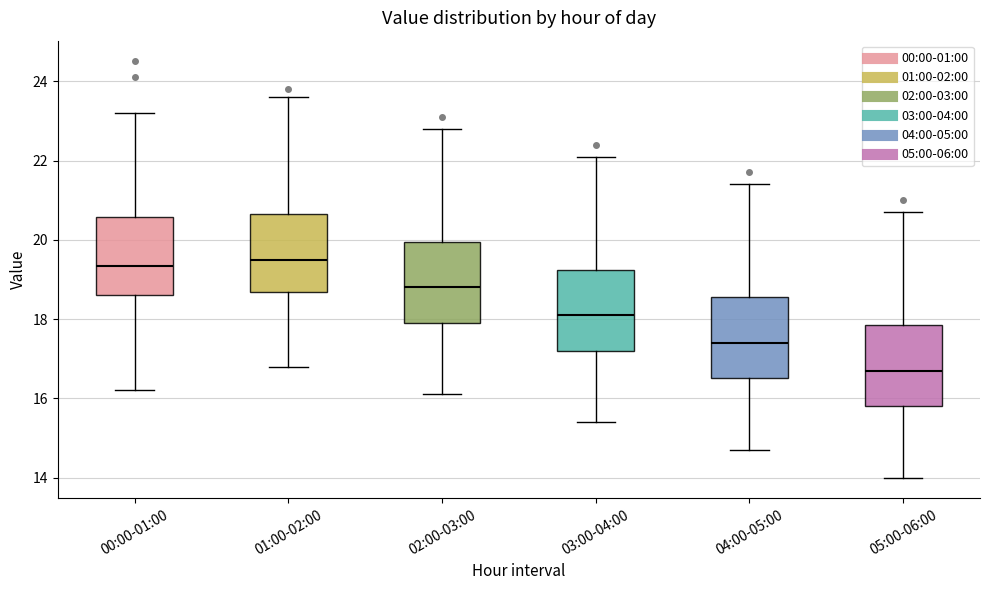

Where is the lower edge of the box for 03:00-04:00 on the y-axis? The values are not printed on the chart, so give them approximately, as read against the axis.

17.2